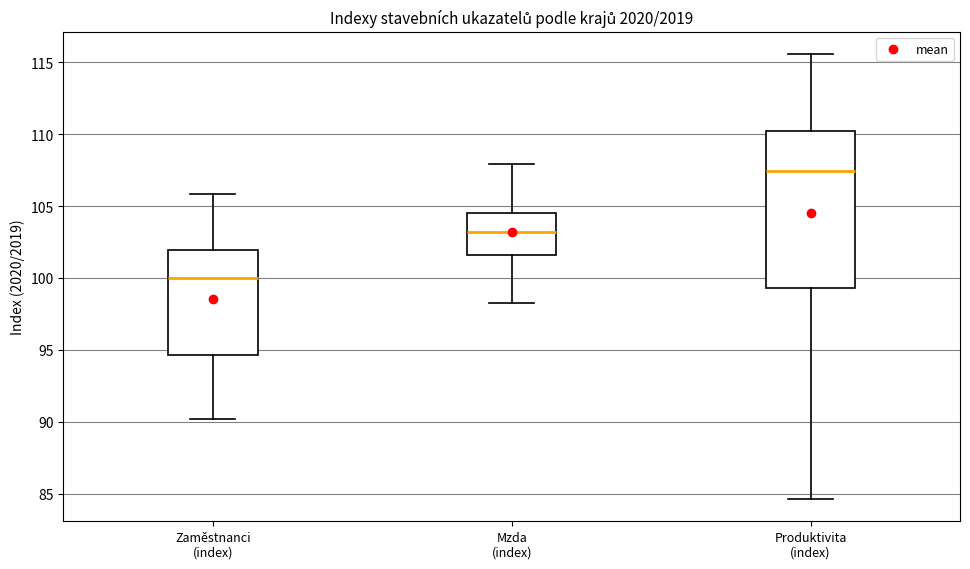

Which box's median line is the highest?

Produktivita (index)